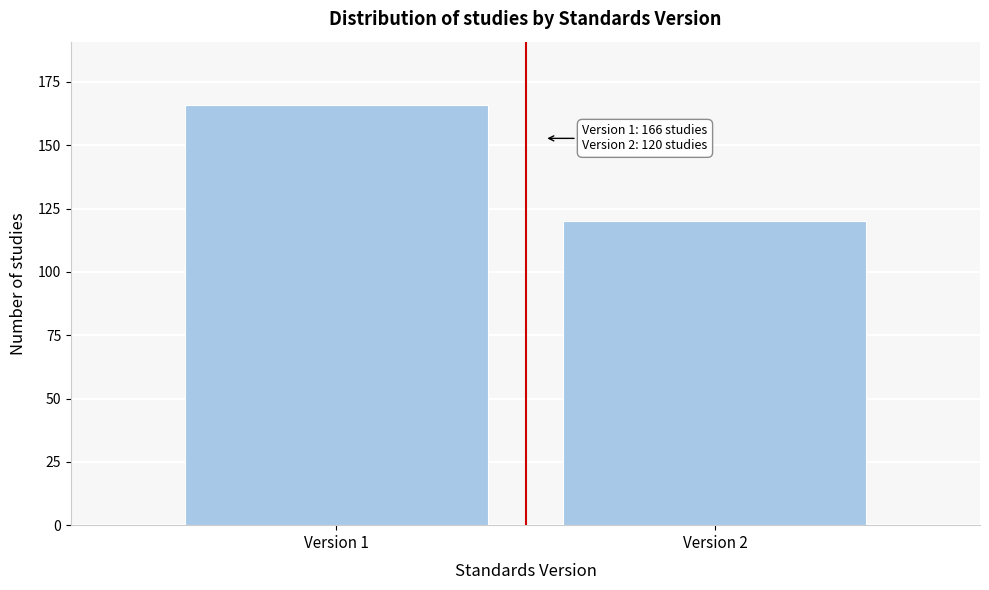

Reading right to left, extract all data points from this chart.

Version 2=120	Version 1=166